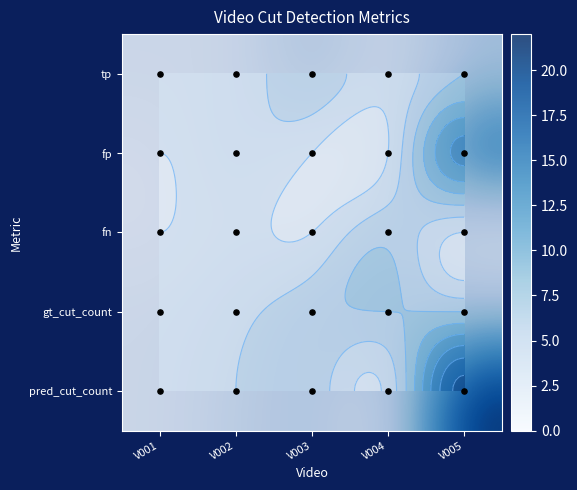

The gt_cut_count series shows 6 at V005. True or false?

True